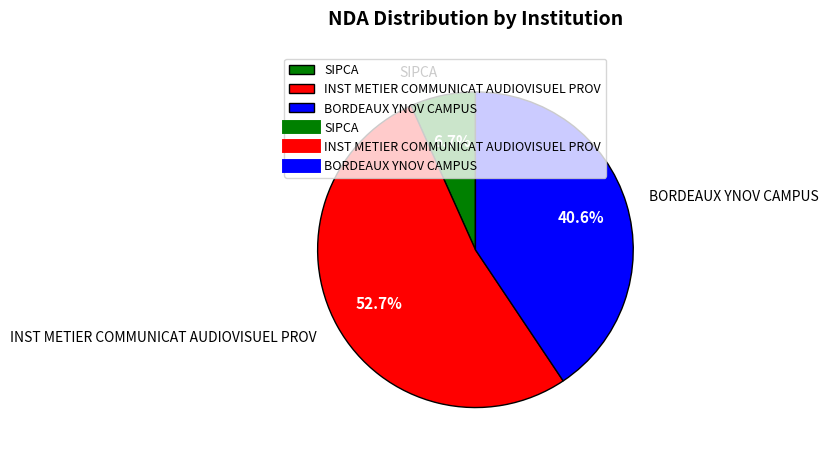

What portion of the pie excludes BORDEAUX YNOV CAMPUS?

59.4%